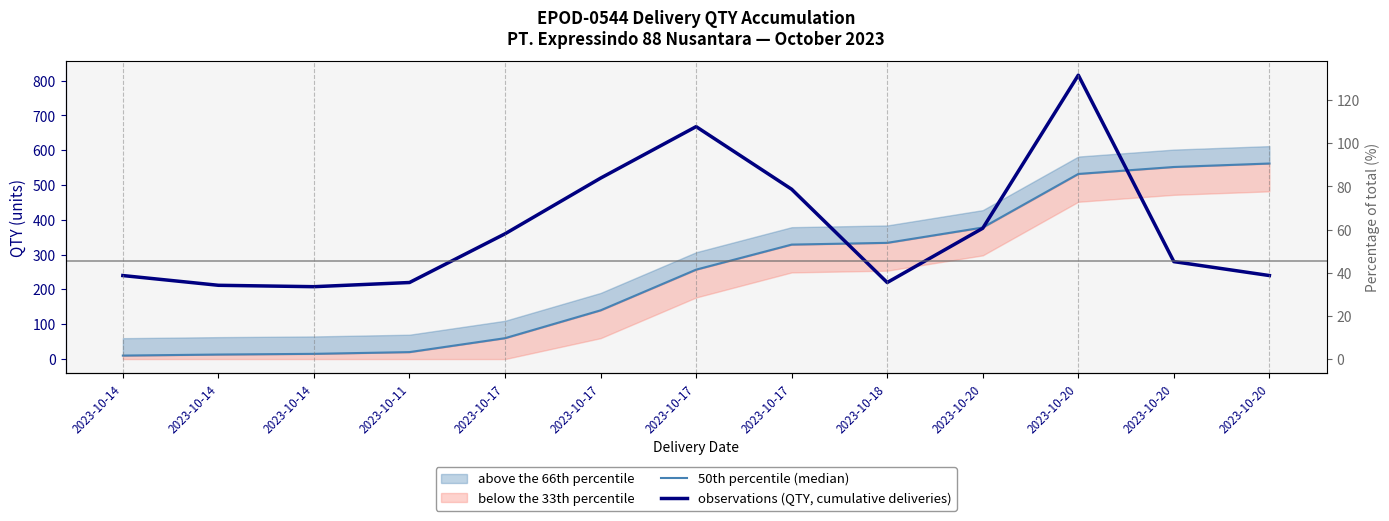

What value does the 50th percentile (median) series have at 2023-10-14?

15